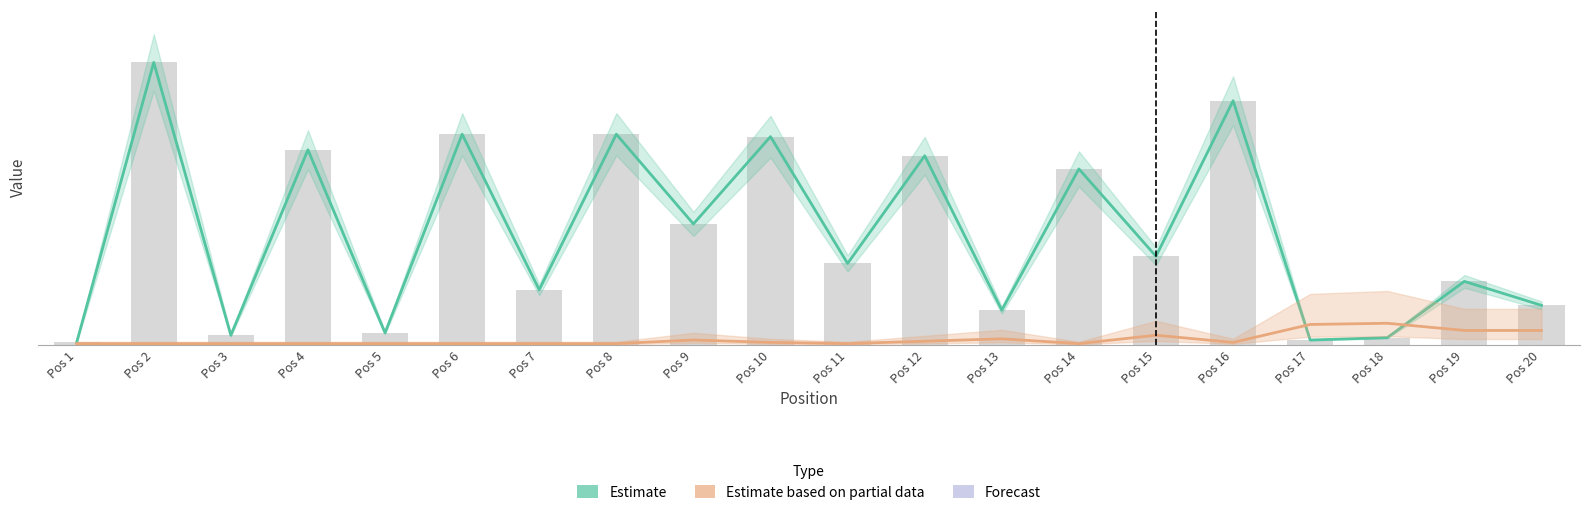

Between Pos 3 and Pos 6, which is larger?

Pos 6